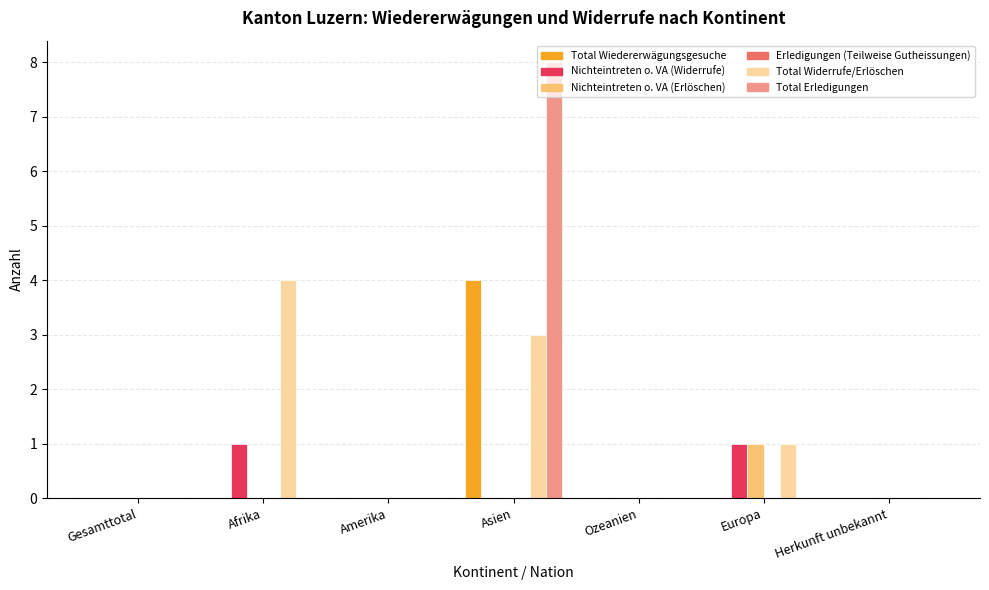

What is the maximum value for Nichteintreten o. VA (Erlöschen)?

1